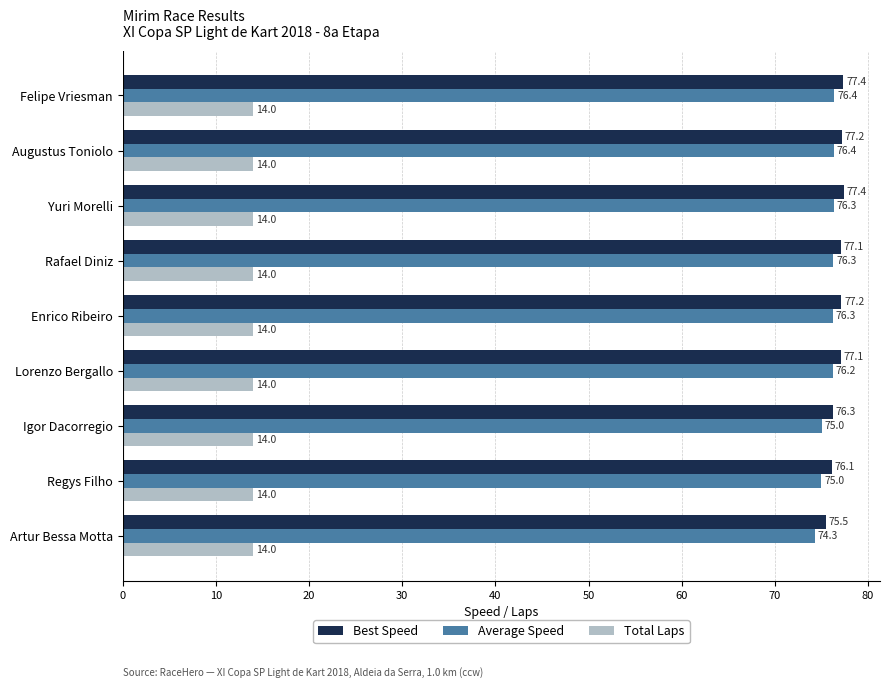

What is the difference between the maximum and minimum values in the Average Speed series?

2.1